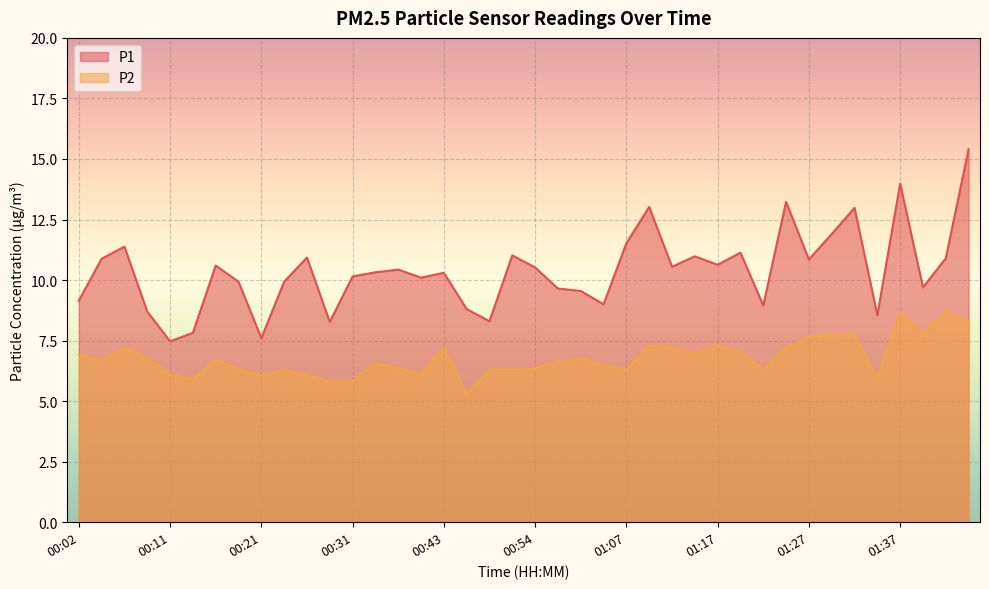

What is the difference between the highest and lowest values at 00:31?

4.3